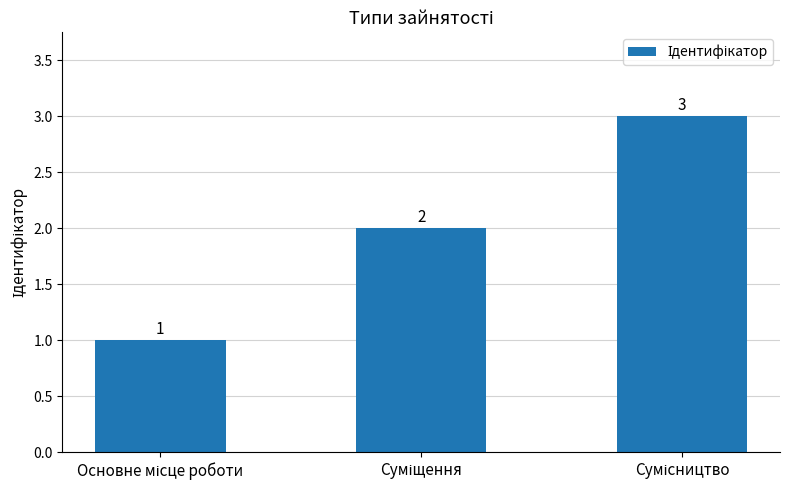

What is the sum of all values?

6